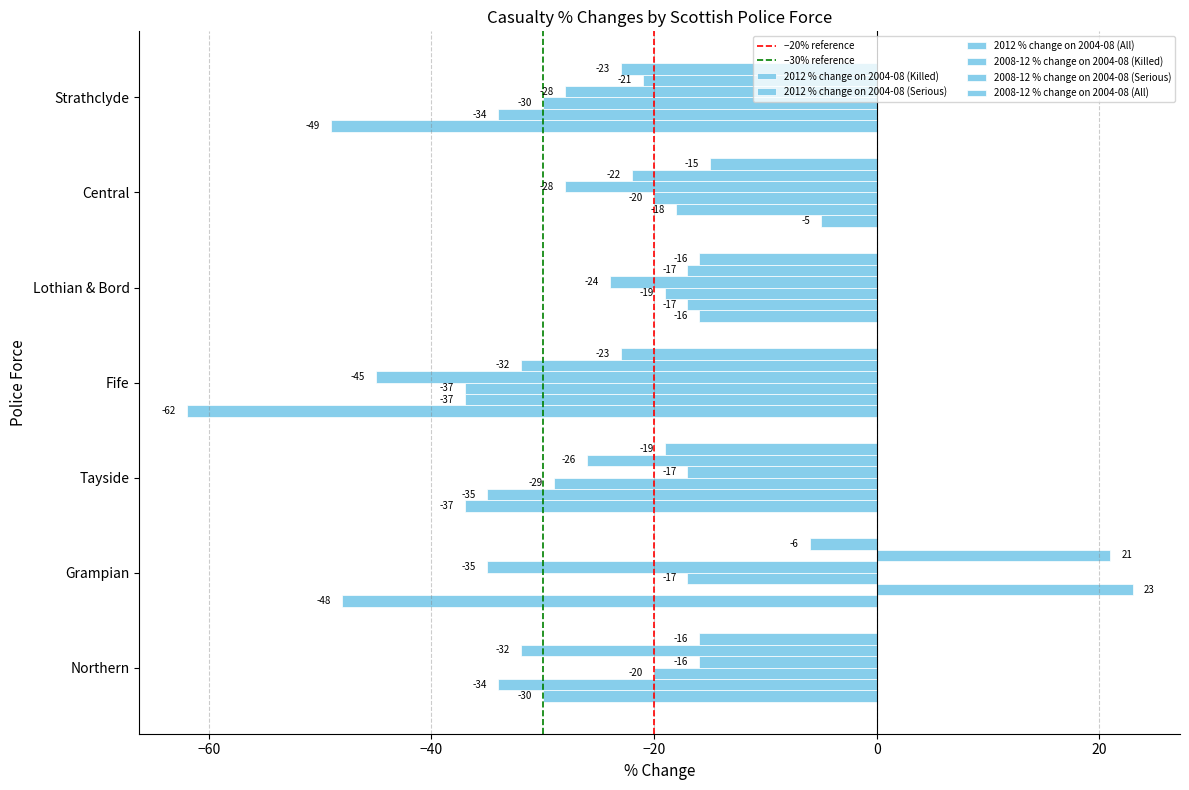

How many data points in 2012 % change on 2004-08 (Serious) are less than -34?

2